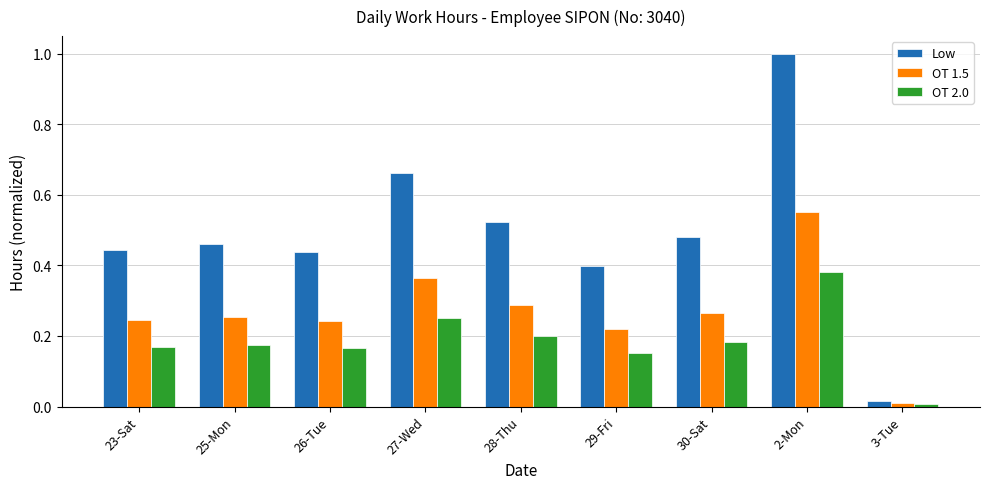

What is the maximum value shown in the chart?

1.0